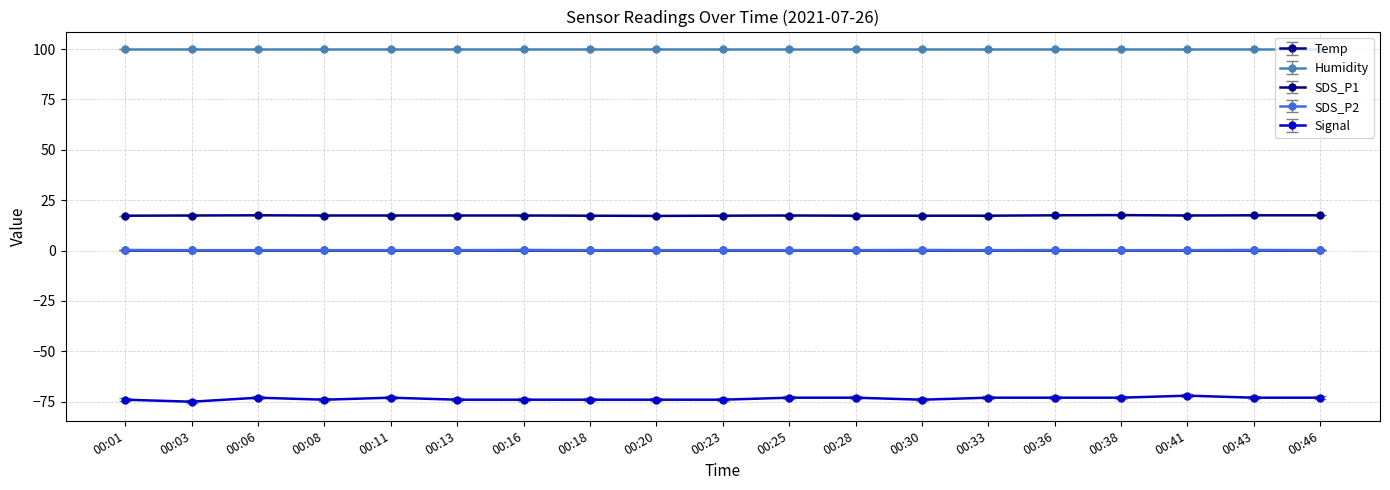

What are all the series names shown in the legend?

Temp, Humidity, SDS_P1, SDS_P2, Signal